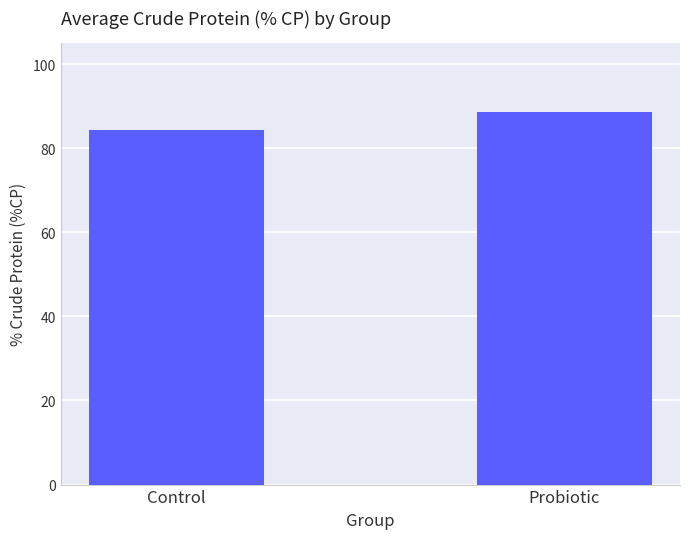

How many data points does each series have?

2